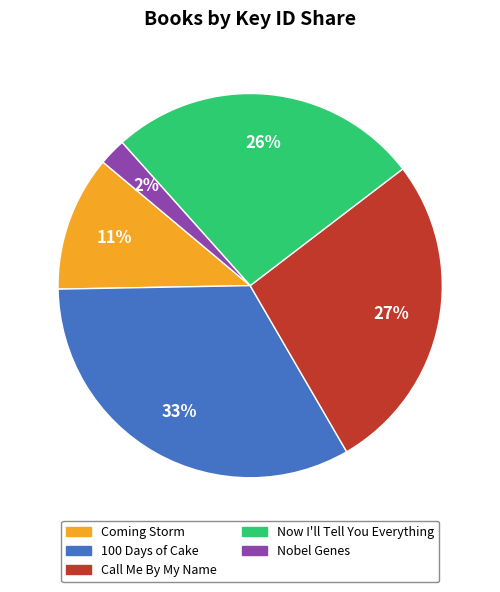

Does Nobel Genes represent more than half of the total?

No